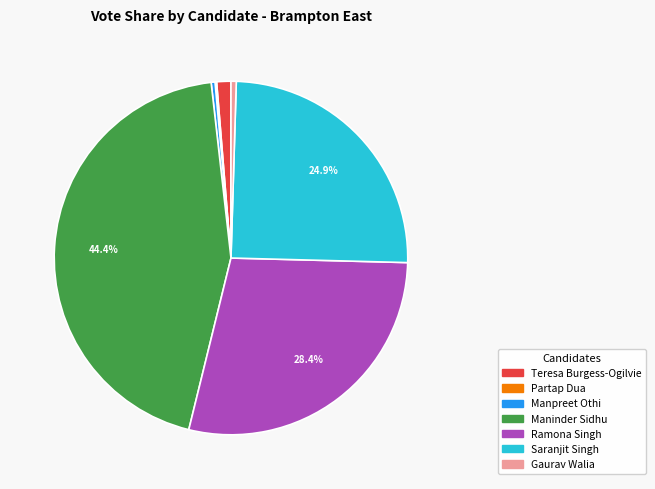

Which has a higher value, Saranjit Singh or Maninder Sidhu?

Maninder Sidhu